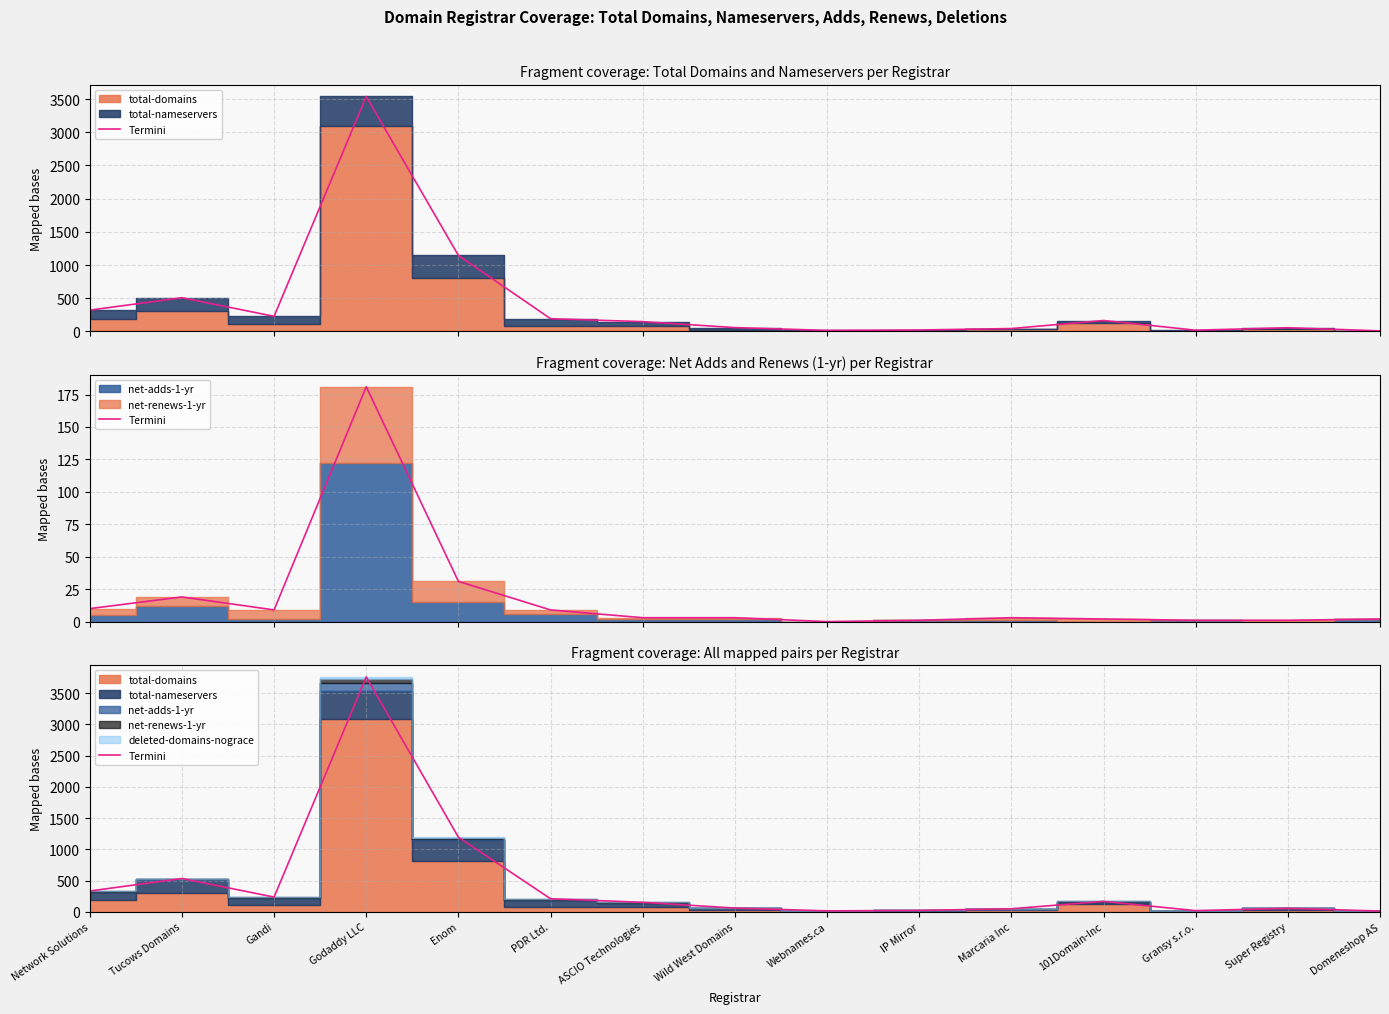

How many lines are shown in the chart?

1